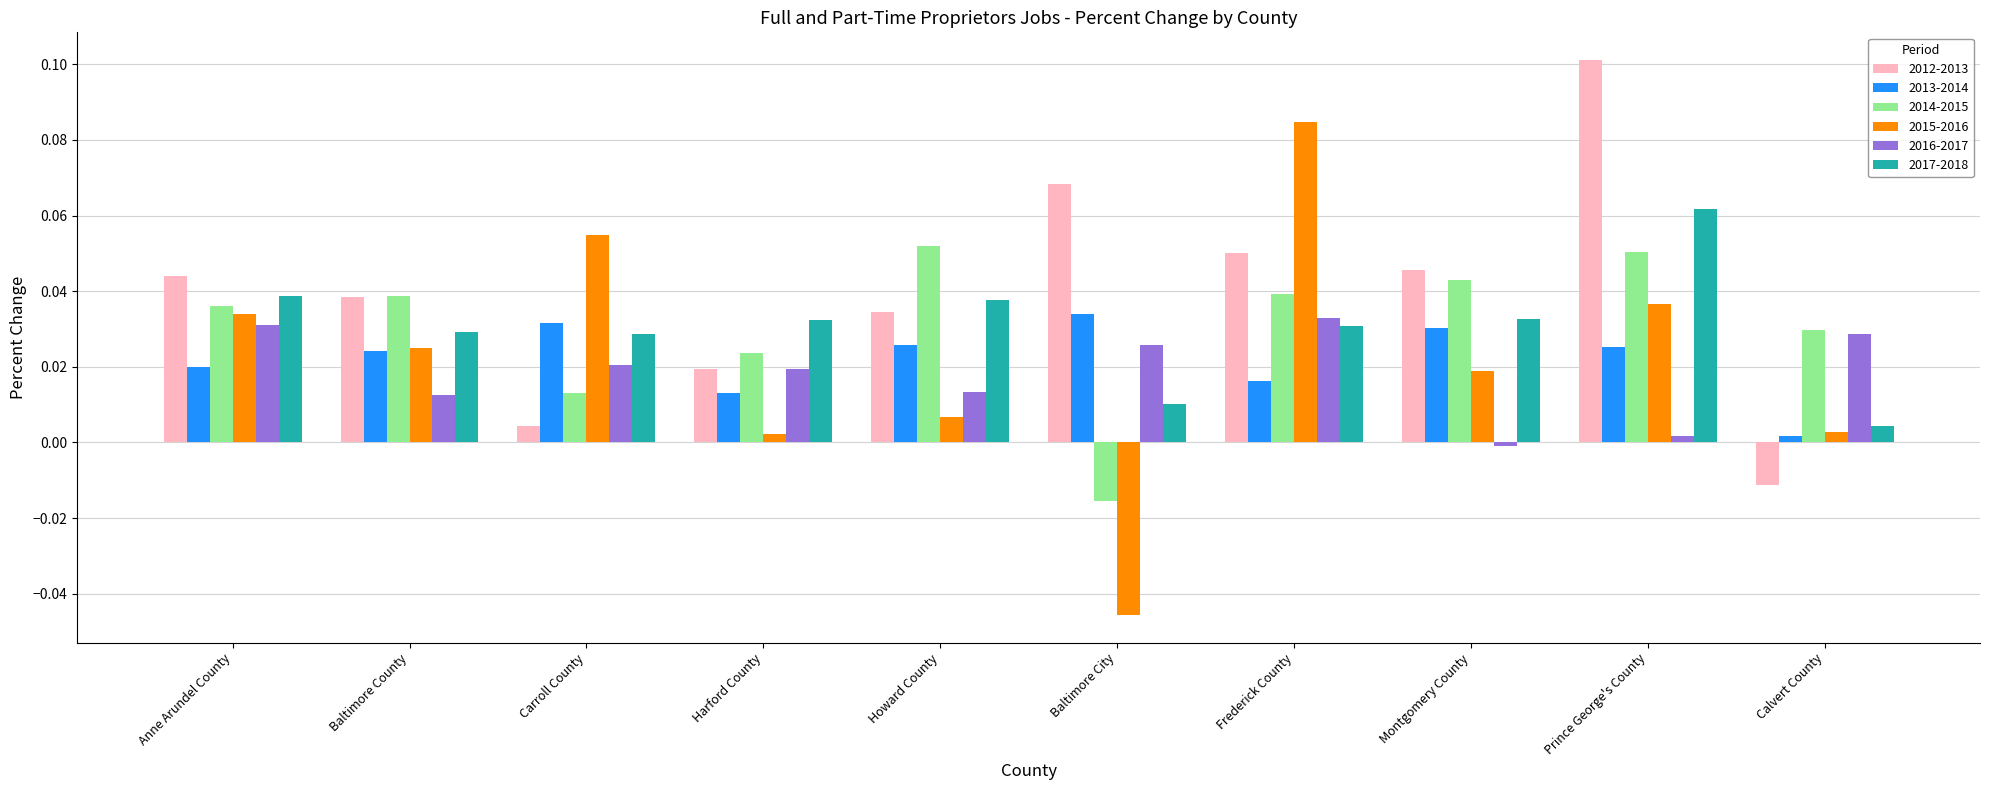

How many values in the 2015-2016 series are below 0?

1